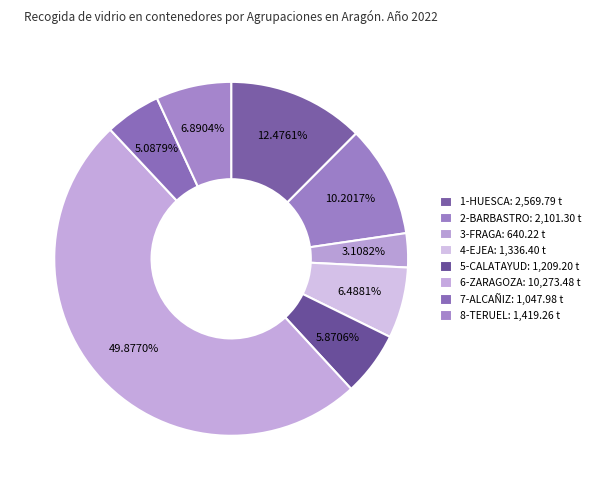

Which category has the smallest portion of the pie?

3-FRAGA